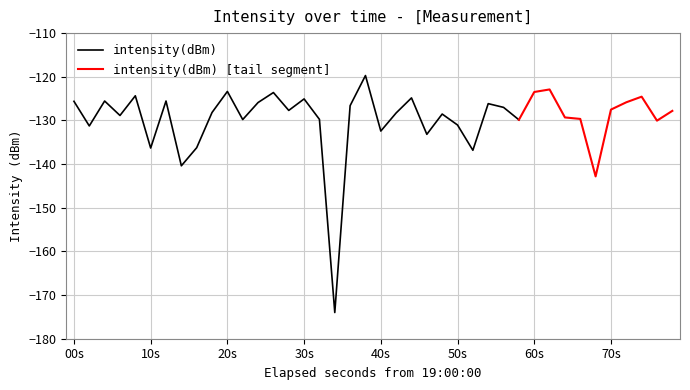

What is the sum of the values at 32 and 25?

-260.4